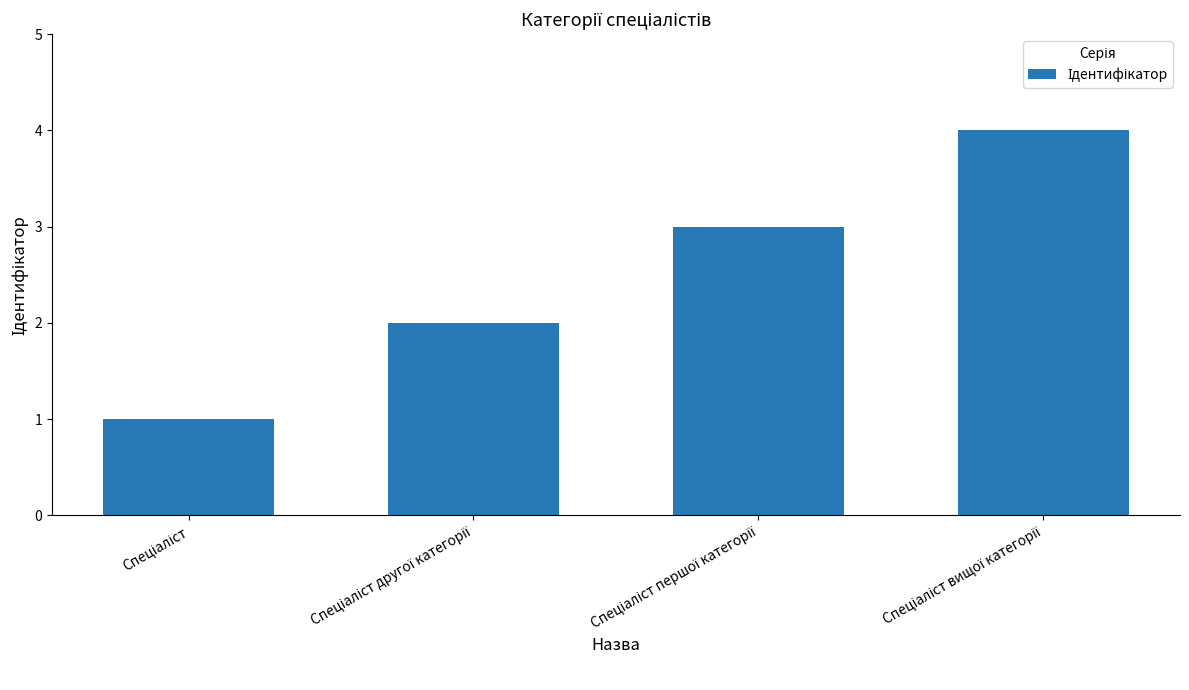

What is the maximum value shown in the chart?

4